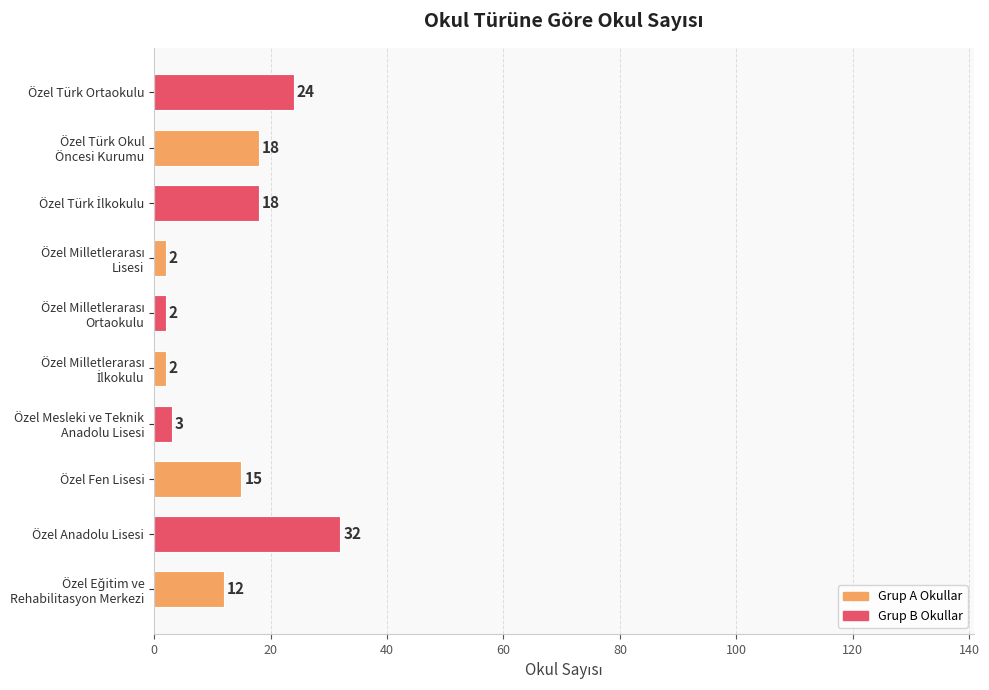

Are the bars horizontal?

Yes